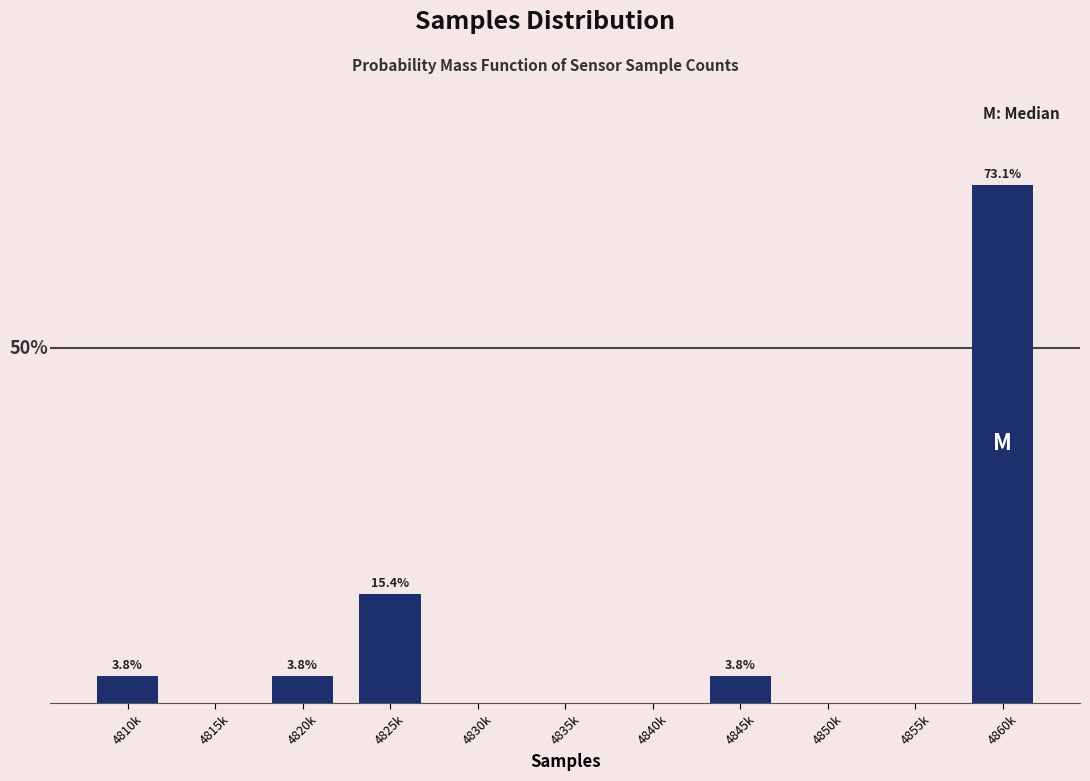

Which category has the highest value across all series?

4860k